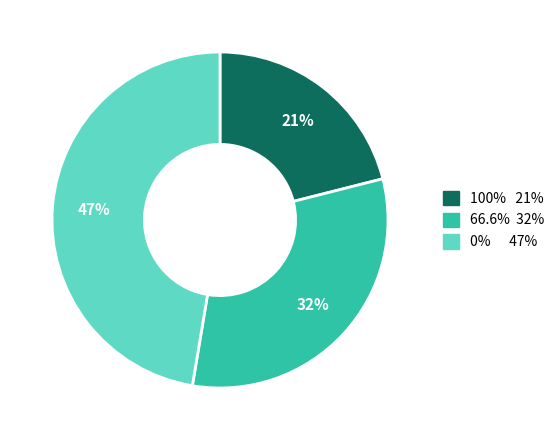

Does any single category account for the majority?

No